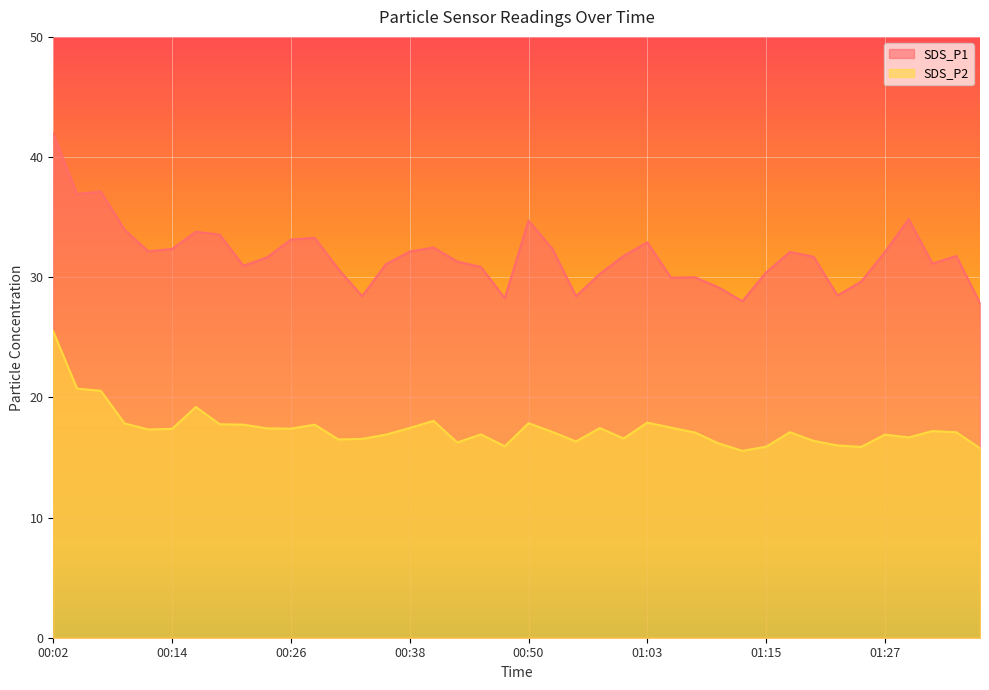

Where does the SDS_P1 series first go above 31?

00:02